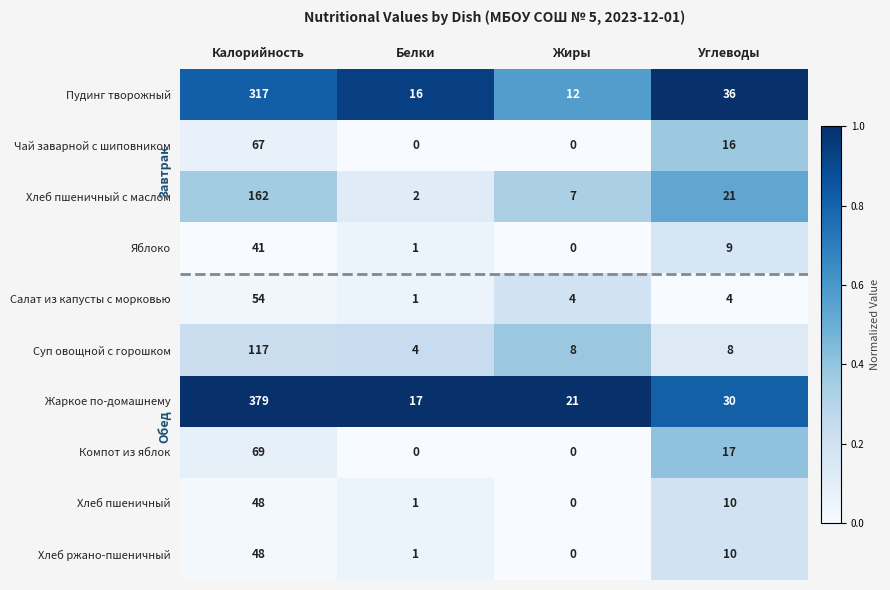

List the labels in order of Хлеб ржано-пшеничный value, largest first.

Калорийность, Углеводы, Белки, Жиры